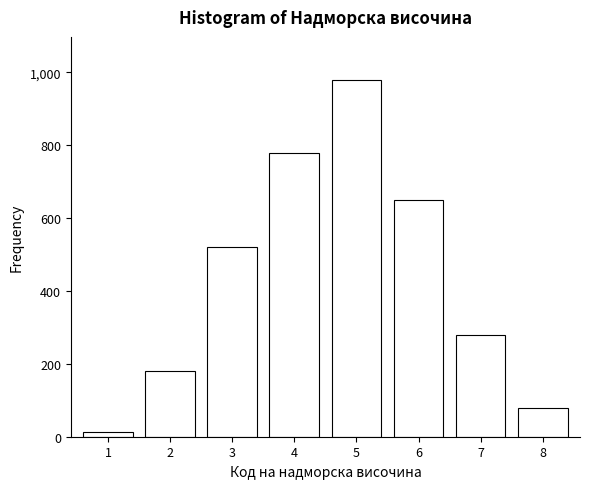

Reading left to right, list all the values displayed in this chart.

1=12	2=180	3=520	4=780	5=980	6=650	7=280	8=80